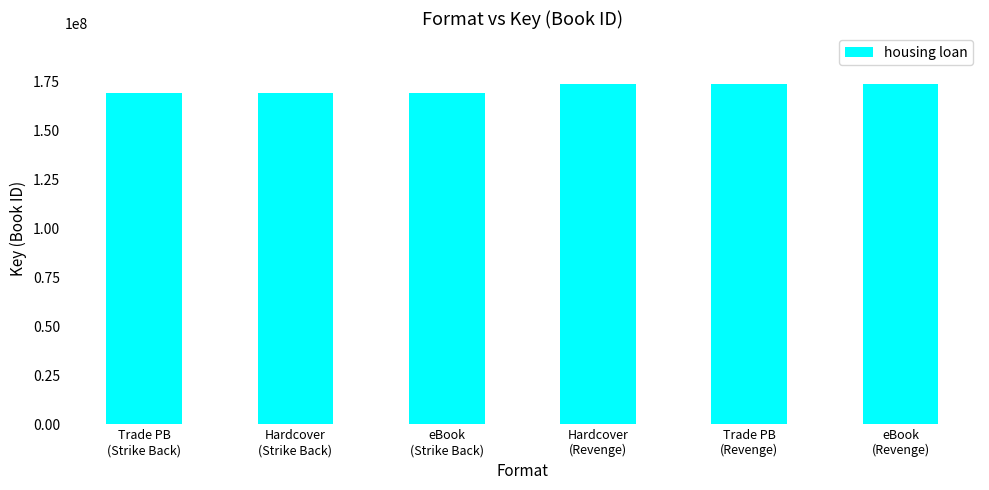

Is it true that the value at eBook
(Revenge) is 121341772?

False